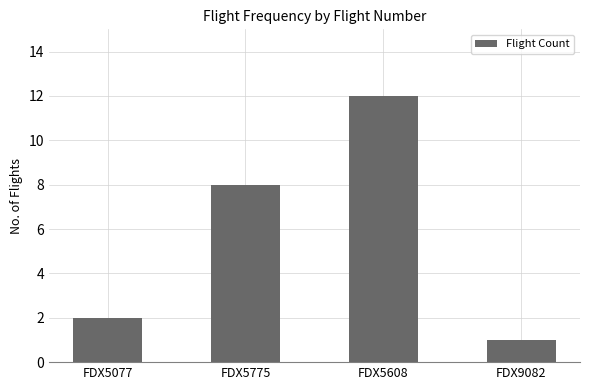

List the labels in order of value, smallest first.

FDX9082, FDX5077, FDX5775, FDX5608